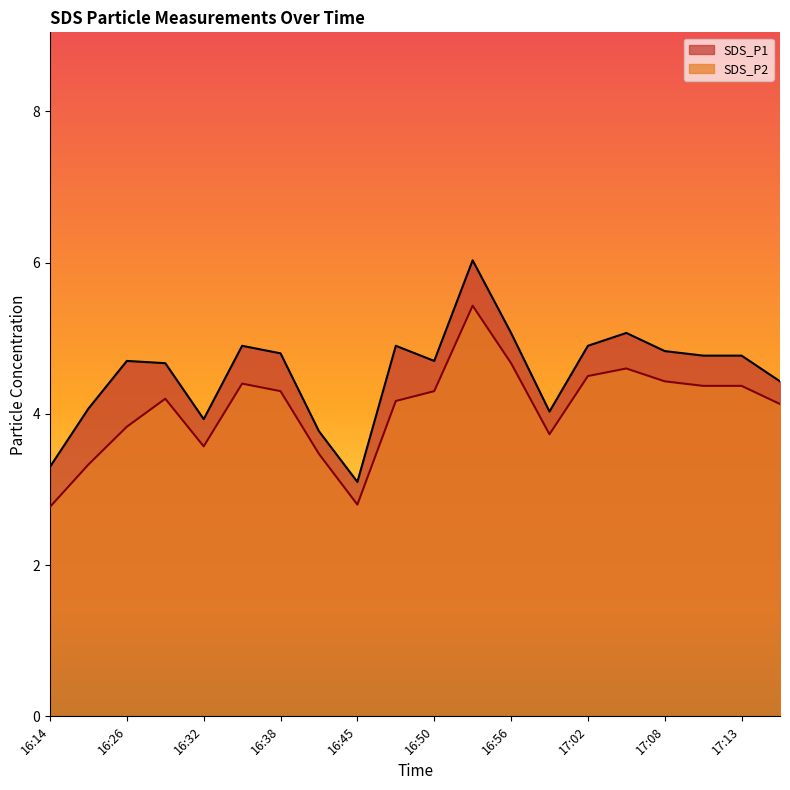

In SDS_P2, how many points are lower than both neighbors (excluding endpoints)?

3